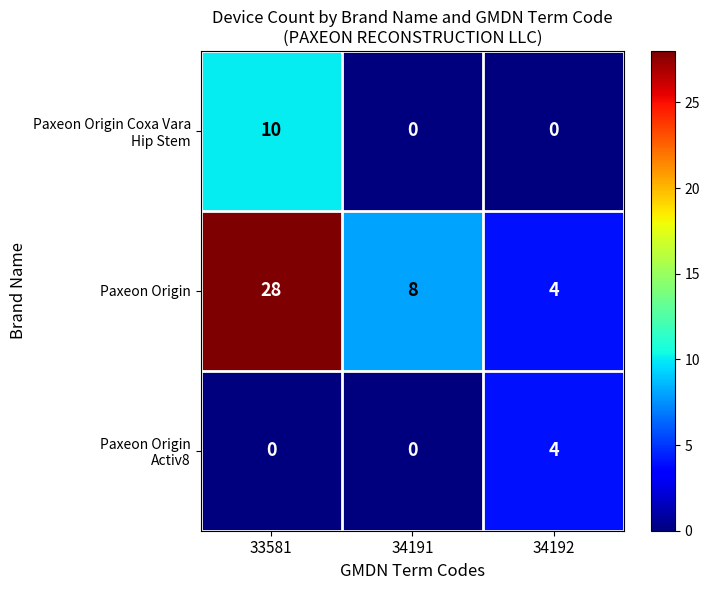

What is the maximum value shown in the chart?

28